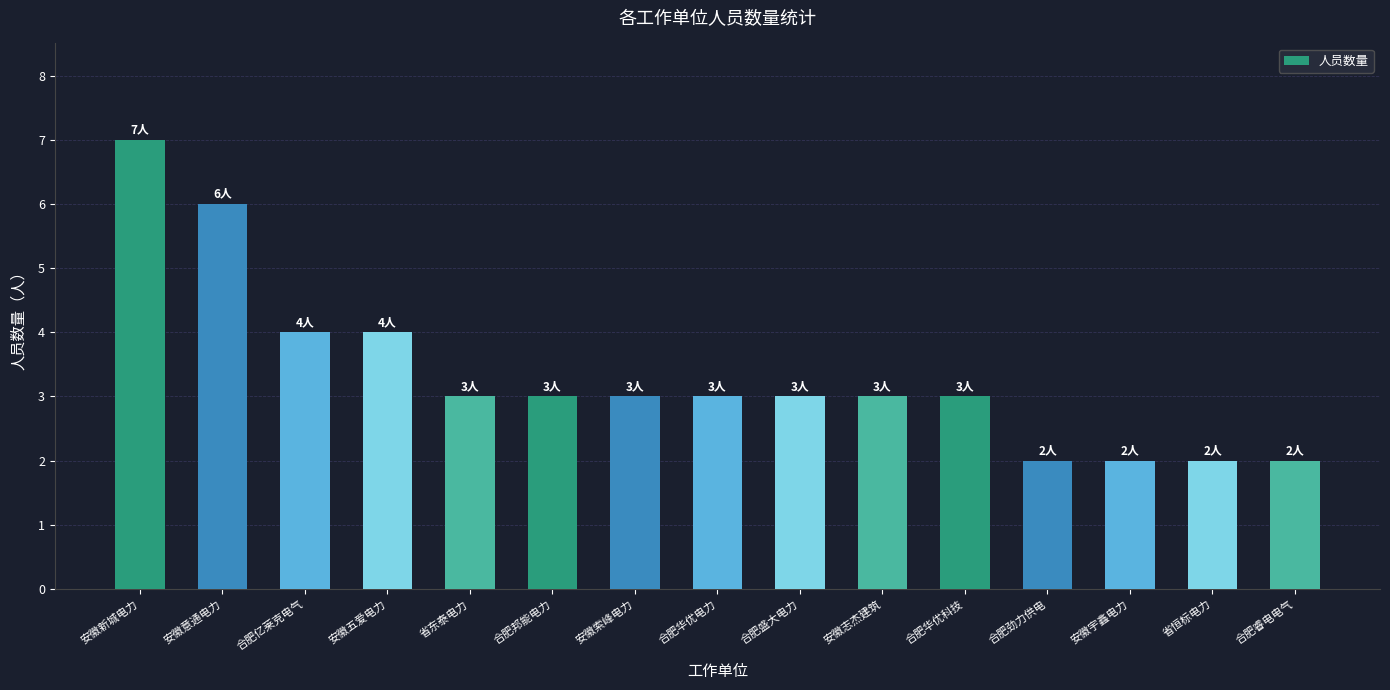

The chart shows a value of 1 at 合肥亿莱克电气. True or false?

False